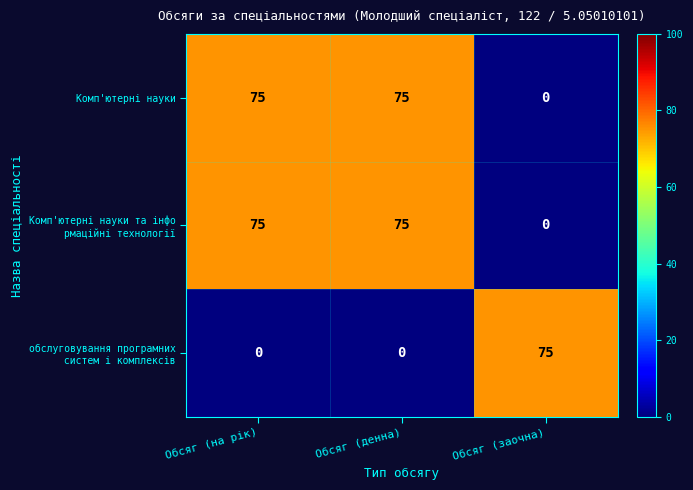

What is the approximate value of Комп'ютерні науки at Обсяг (на рік), to the nearest 5?

75